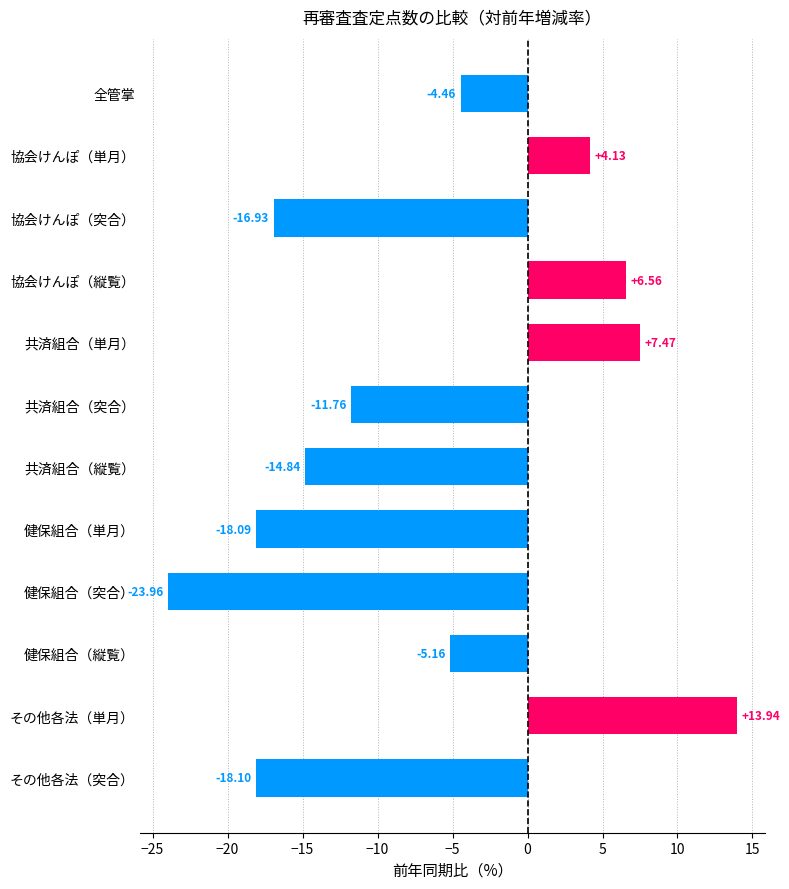

Which label corresponds to the largest value in the chart?

その他各法（単月）